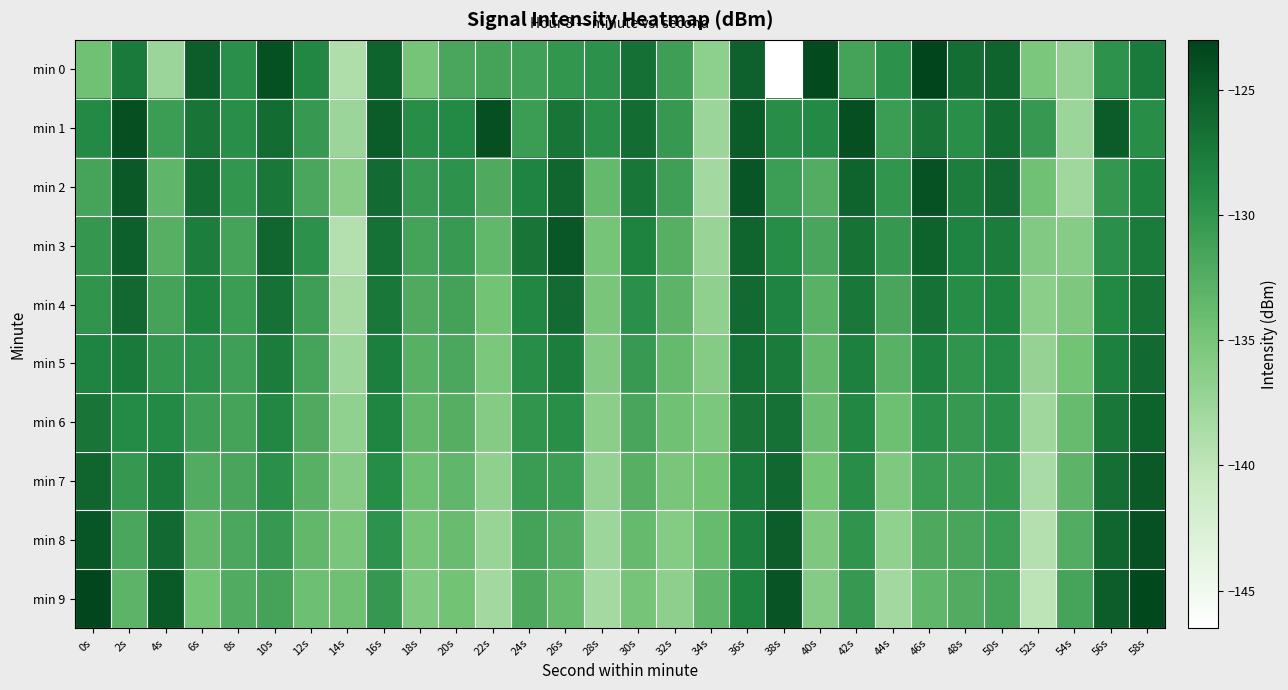

What is the spread (max minus min) of values at 46s?

10.1